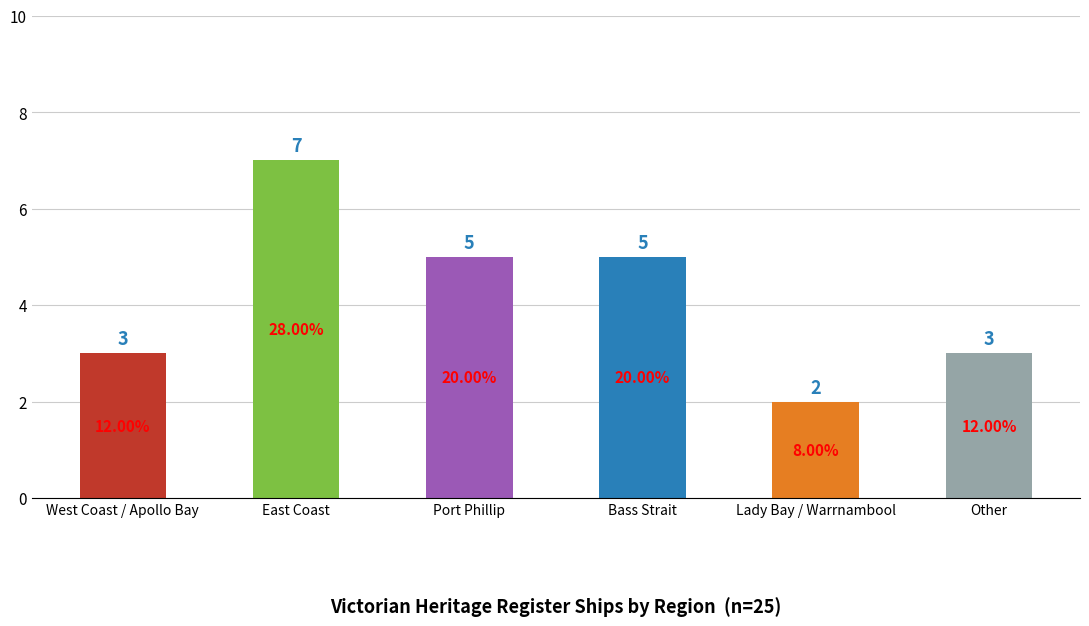

Is it true that the value at West Coast / Apollo Bay is 2?

False